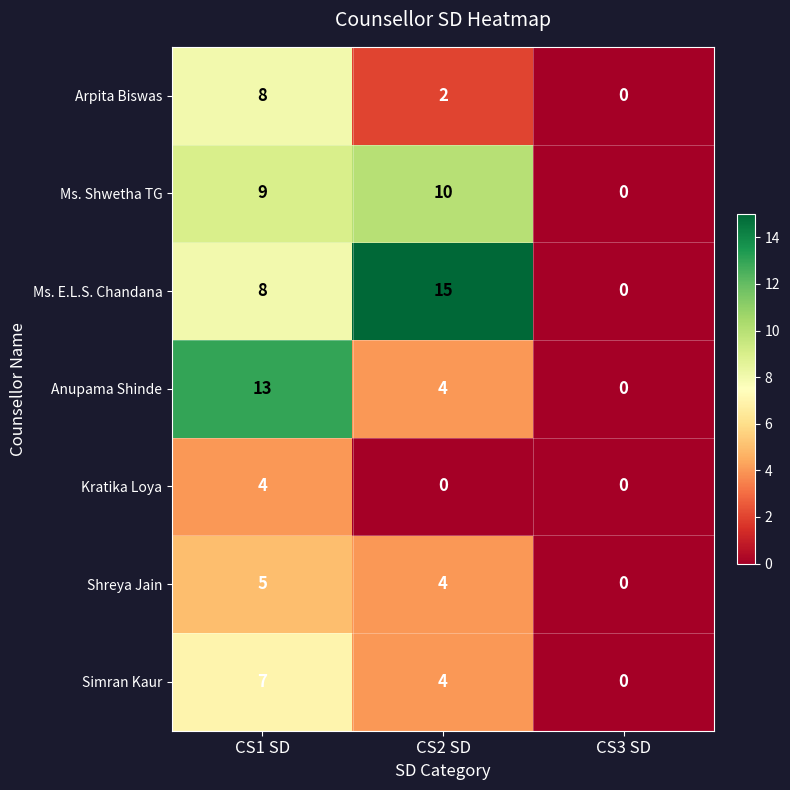

What is the maximum value for Ms. E.L.S. Chandana?

15